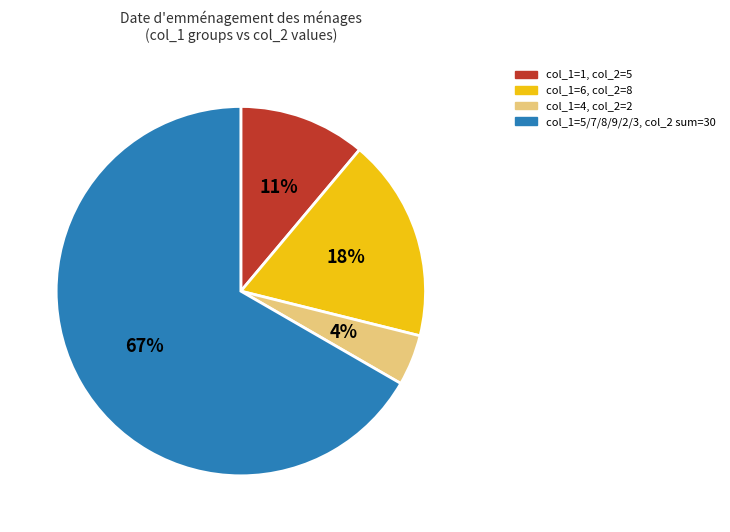

Is there a majority slice in this chart?

Yes